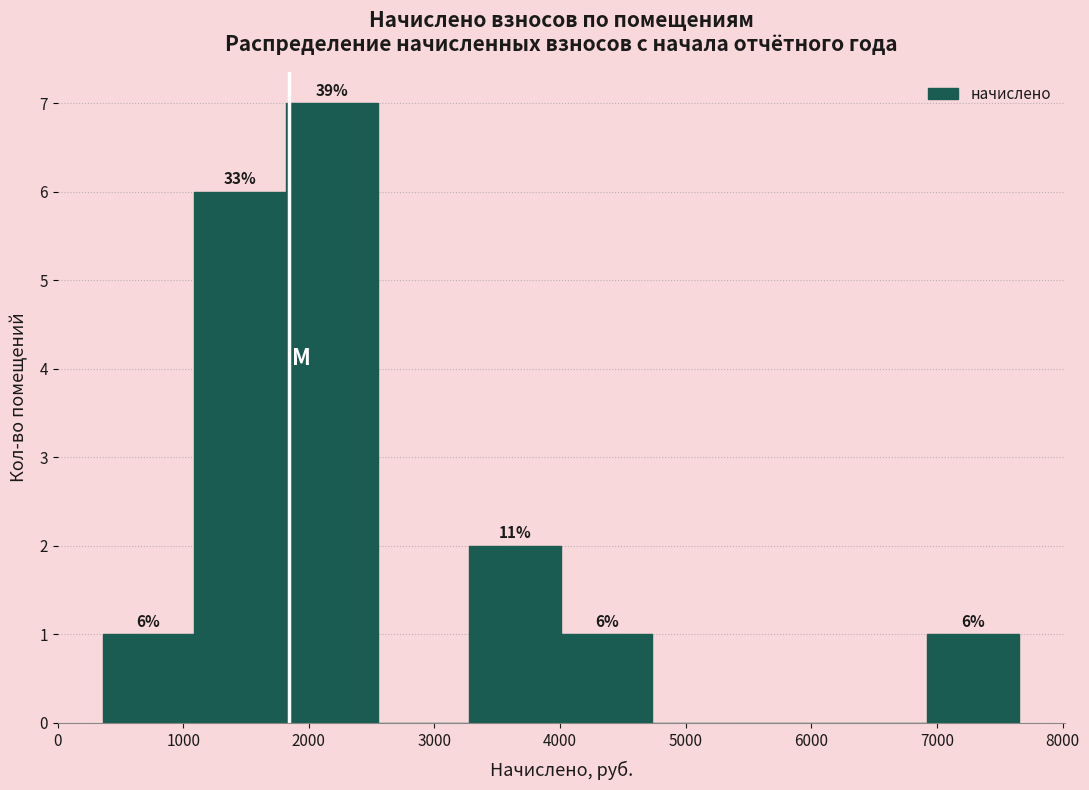

Over which range of the x-axis is the bar tallest?

1800 to 2500